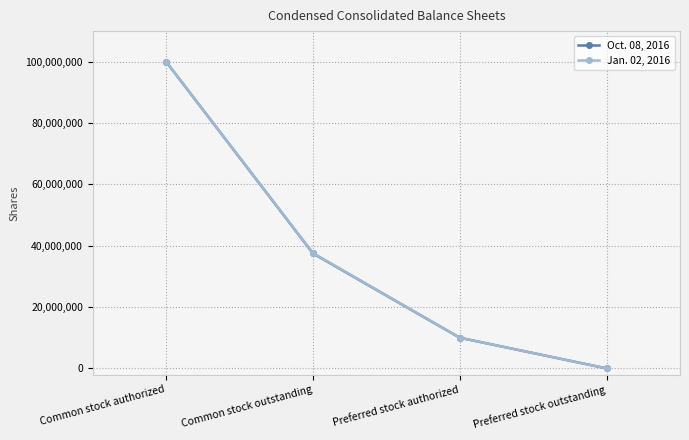

Reading right to left, transcribe all the data shown in this chart.

Oct. 08, 2016: Preferred stock outstanding=0	Preferred stock authorized=10000000	Common stock outstanding=37488000	Common stock authorized=100000000
Jan. 02, 2016: Preferred stock outstanding=0	Preferred stock authorized=10000000	Common stock outstanding=37600000	Common stock authorized=100000000